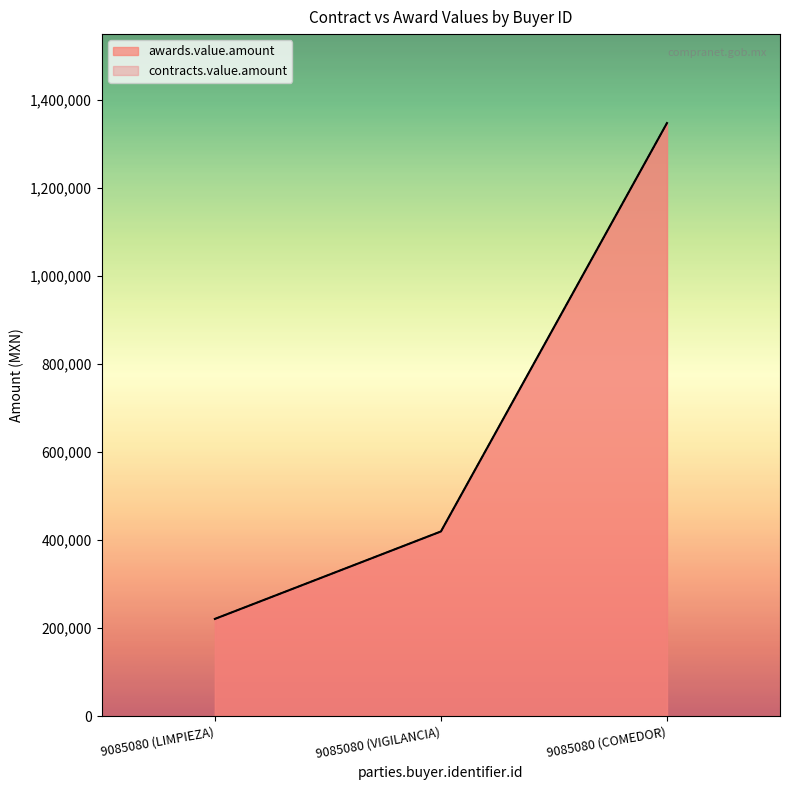

At which label does awards.value.amount reach its peak?

9085080 (COMEDOR)